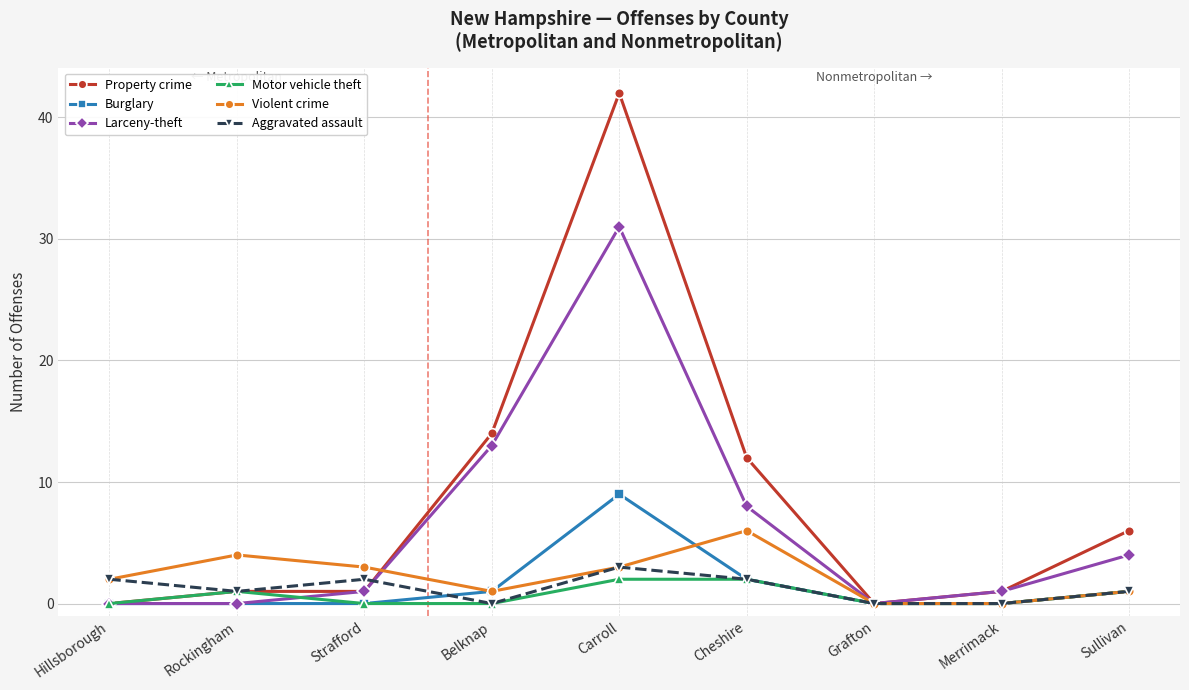

Count the Aggravated assault values in the range 0 to 2.

8